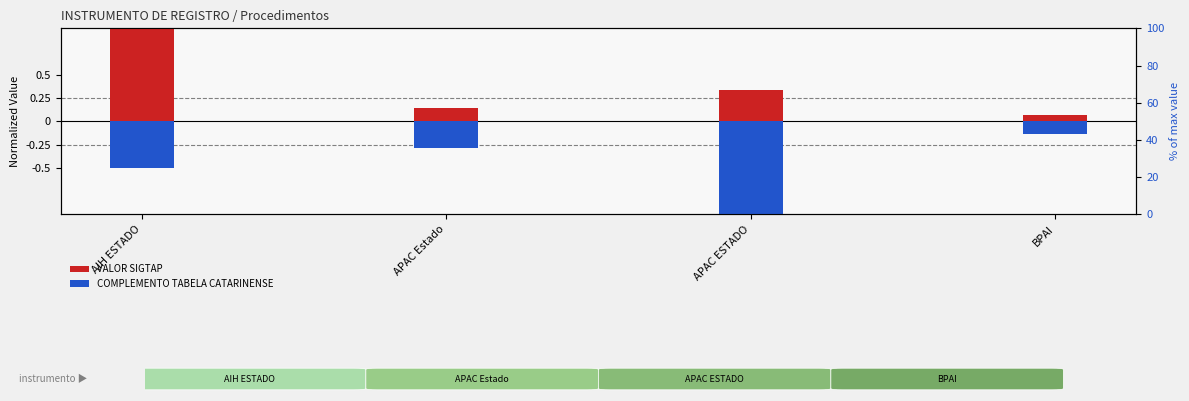

What are all the series names shown in the legend?

VALOR SIGTAP, COMPLEMENTO TABELA CATARINENSE